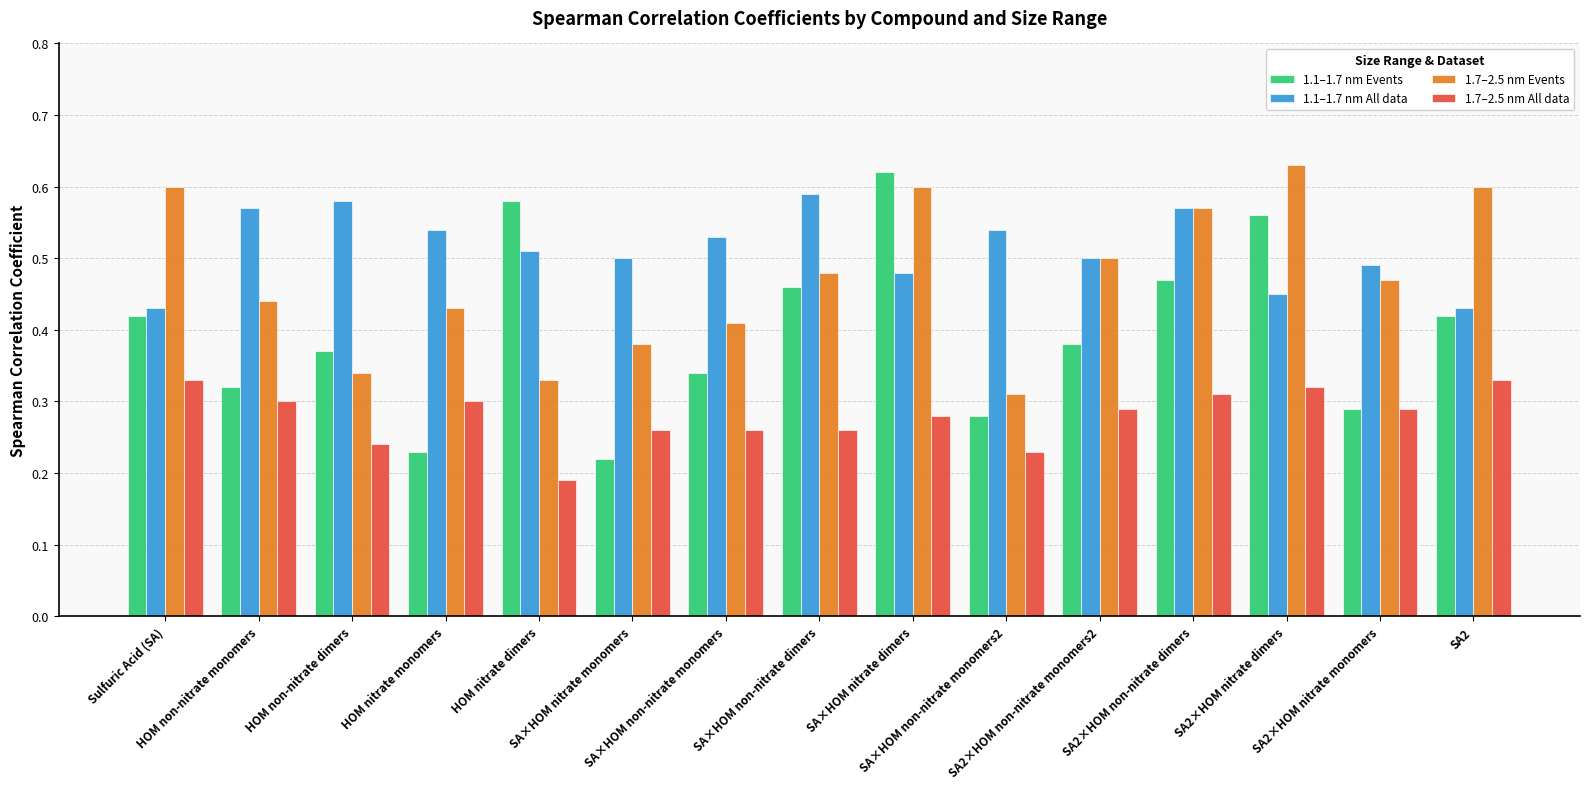

List the series in order of their overall mean, lowest first.

1.7–2.5 nm All data, 1.1–1.7 nm Events, 1.7–2.5 nm Events, 1.1–1.7 nm All data